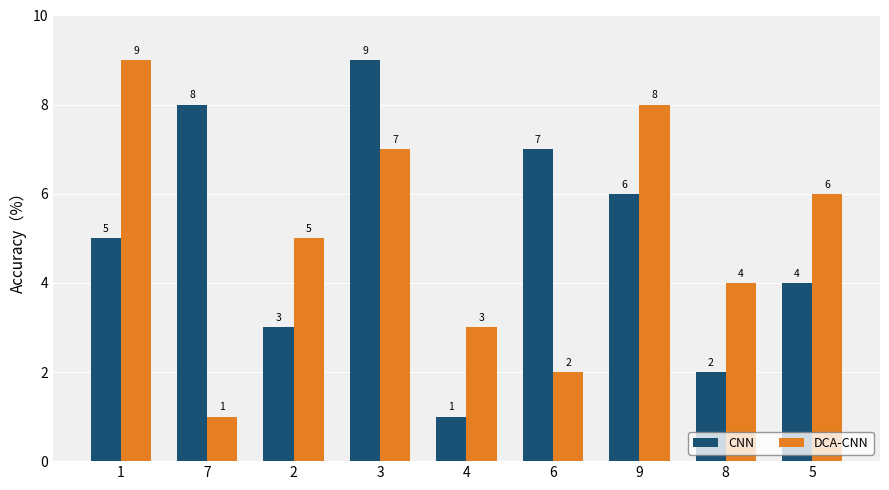

What is the maximum value shown in the chart?

9